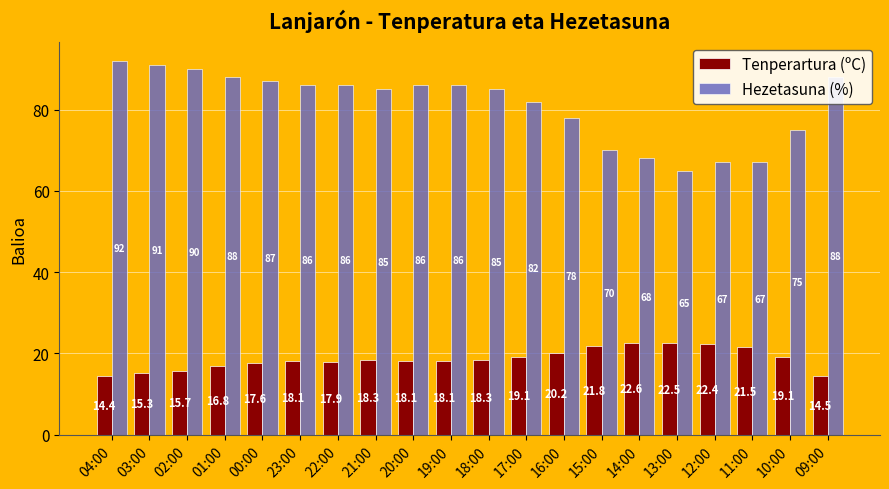

Where is Hezetasuna (%) nearest to the value 78?

16:00